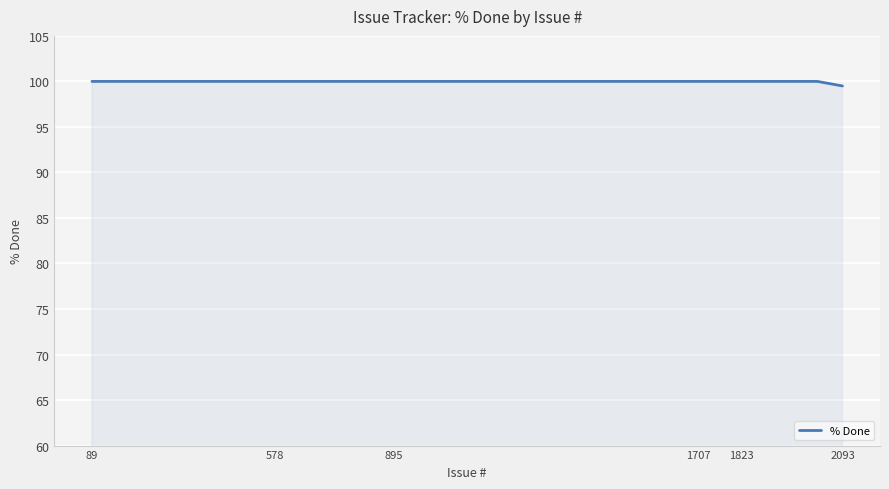

What is the smallest value displayed?

99.5